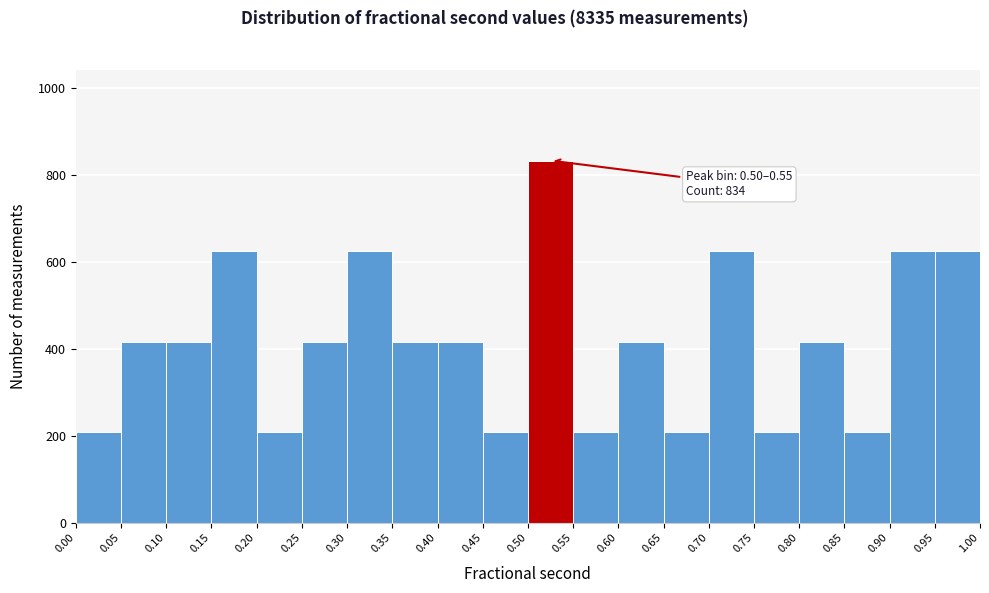

Over which range of the x-axis is the bar tallest?

0.50 to 0.55